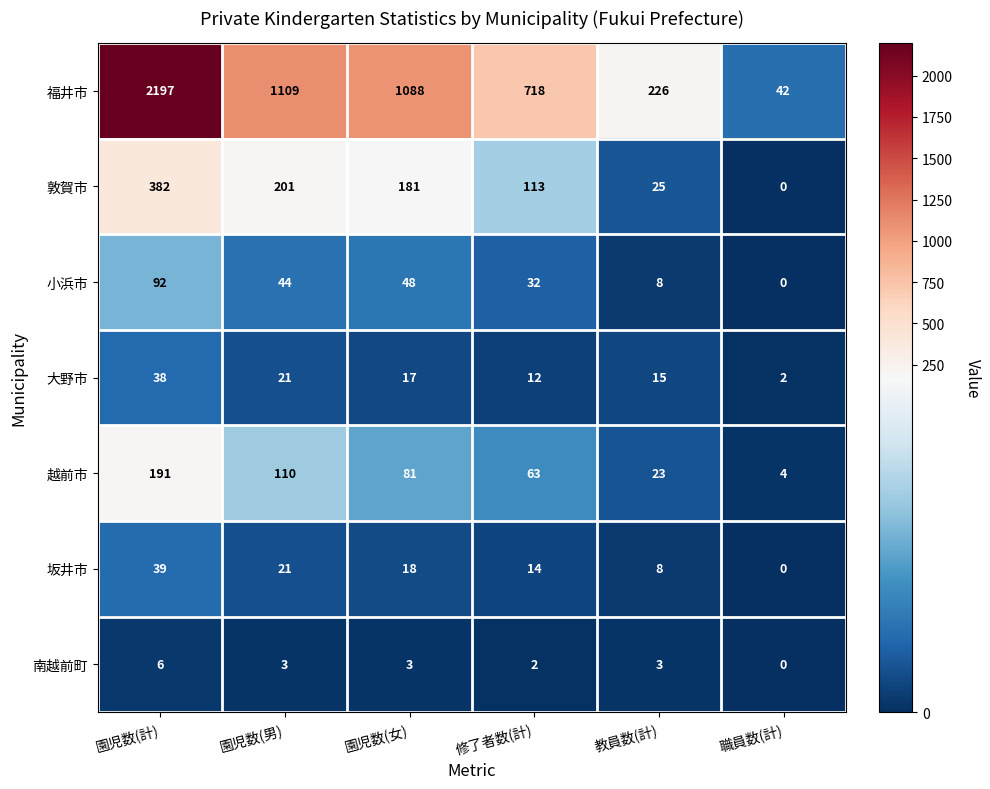

At how many categories does at least one series exceed 267?

4